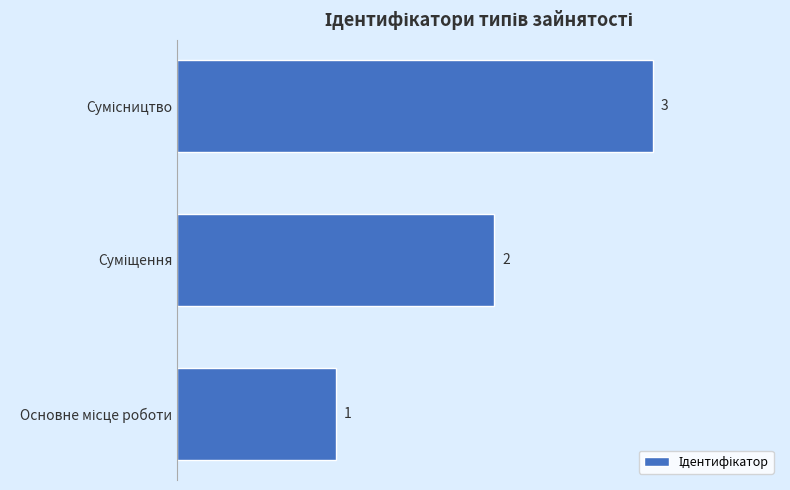

How many values are between 1 and 3?

3